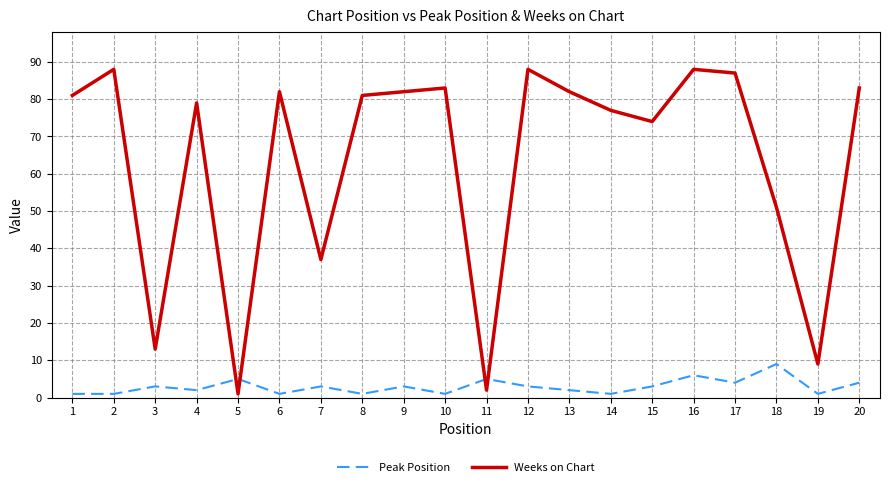

True or false: Weeks on Chart has more than 1 interior local peaks.

True